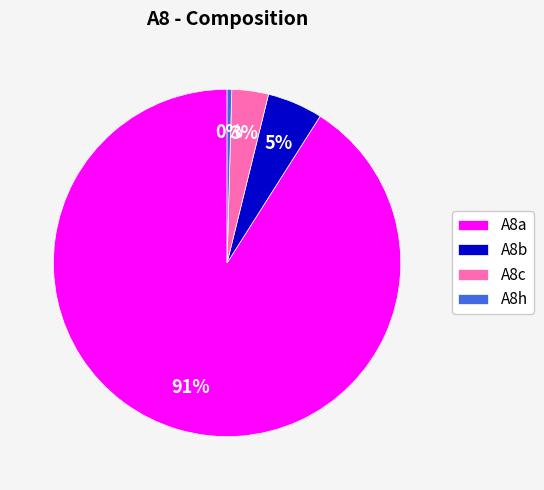

To the nearest percent, what is the average slice percentage?

25%